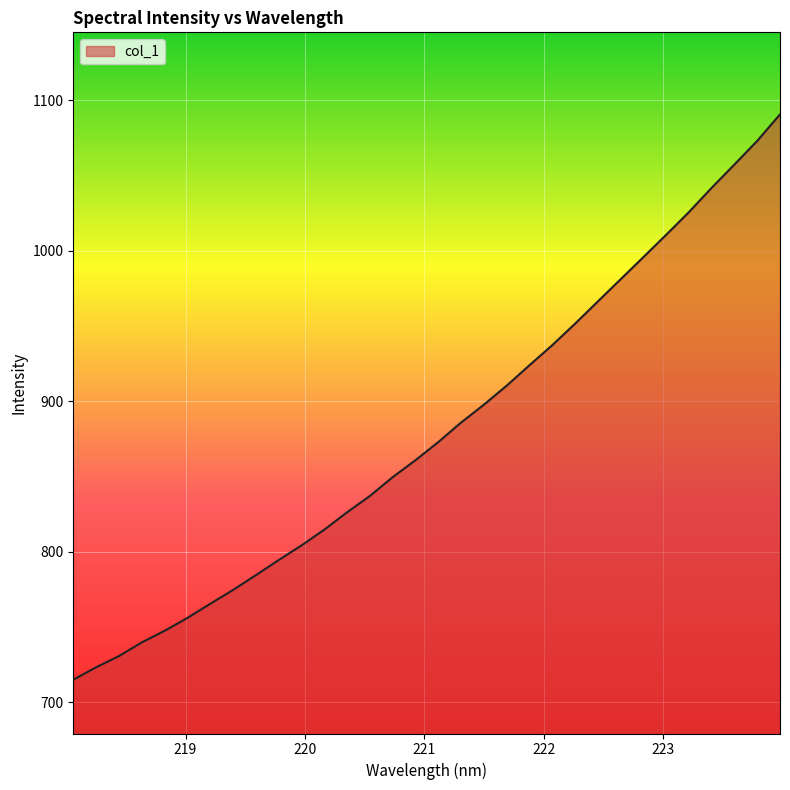

What is the difference between the maximum and minimum values?

375.7